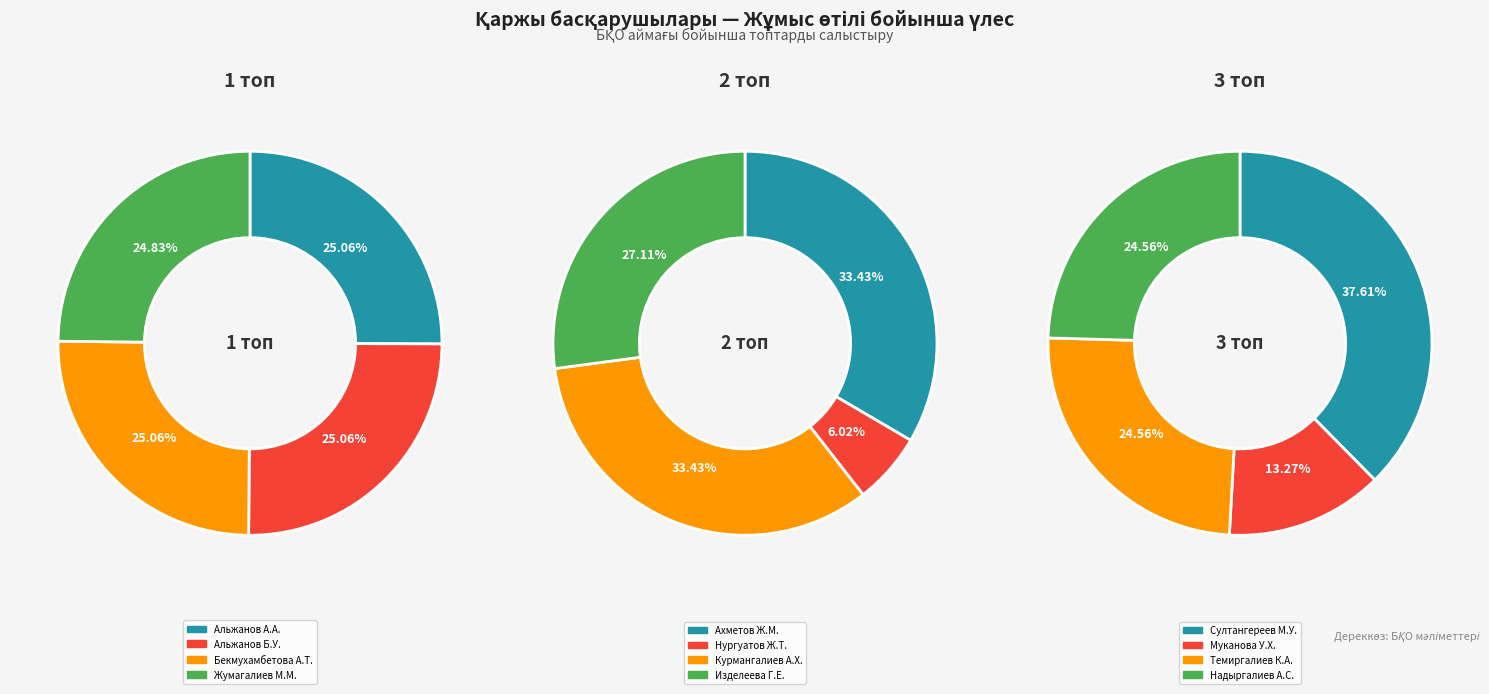

How many segments does this pie chart have?

4